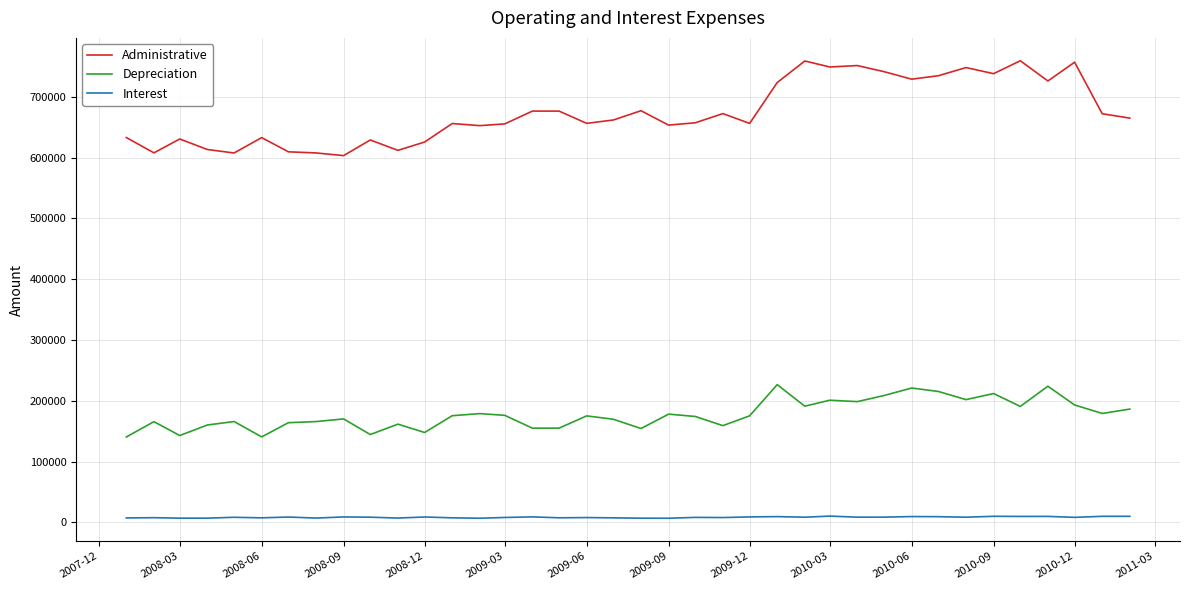

List the series in order of their peak value, lowest first.

Interest, Depreciation, Administrative